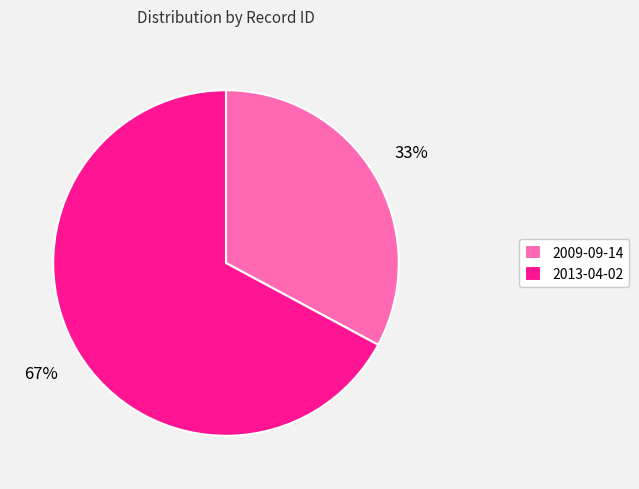

Which has a higher value, 2009-09-14 or 2013-04-02?

2013-04-02